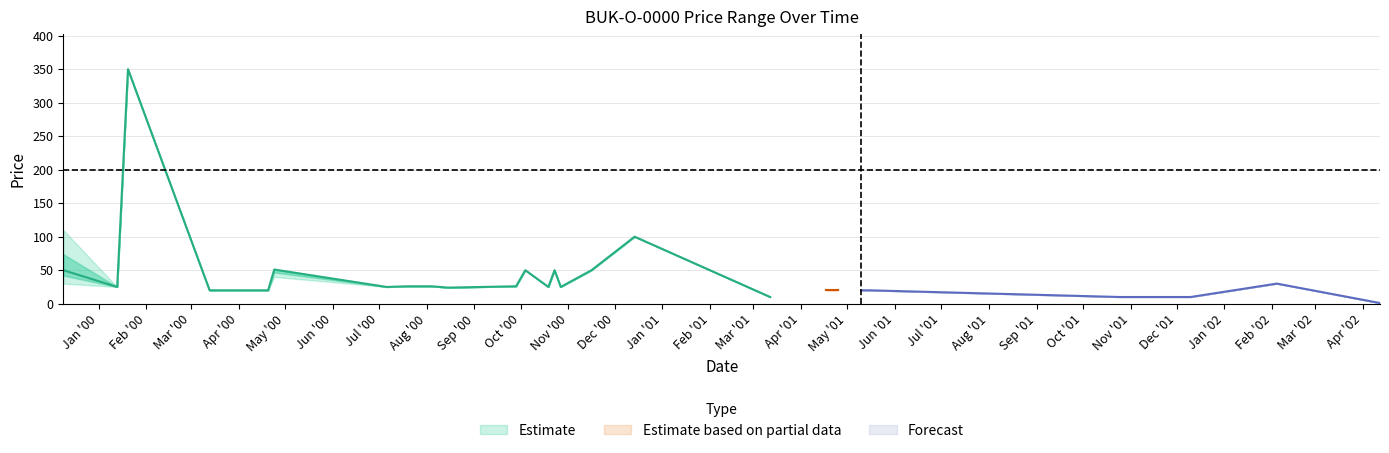

Is this an area chart (filled region under the line)?

No